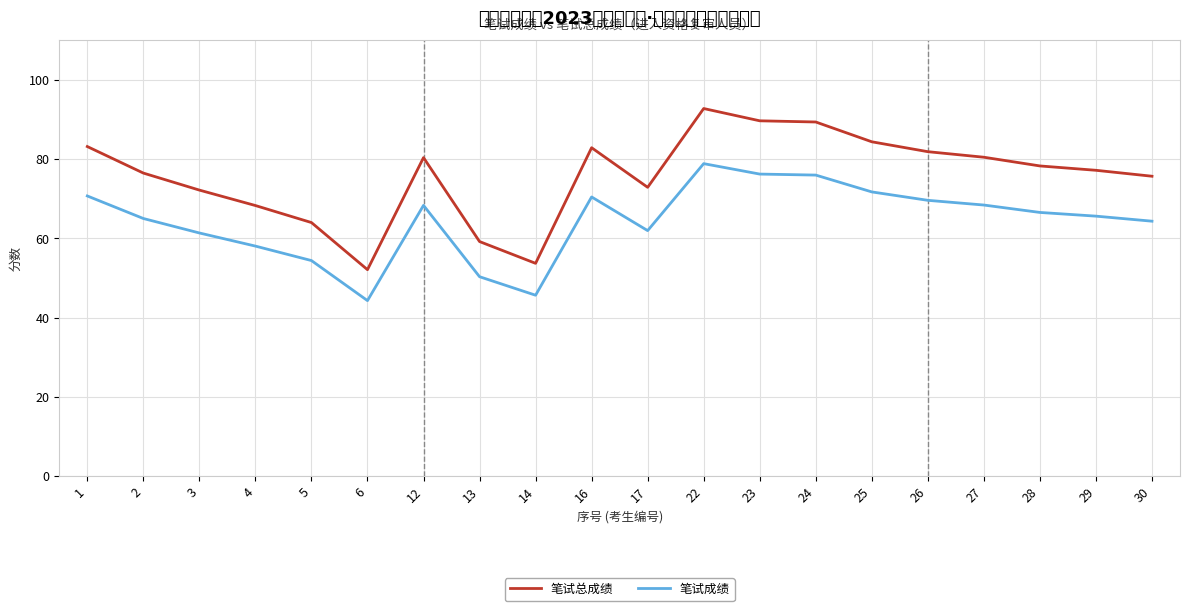

Is it true that 笔试成绩 equals 76.2 at 23?

True